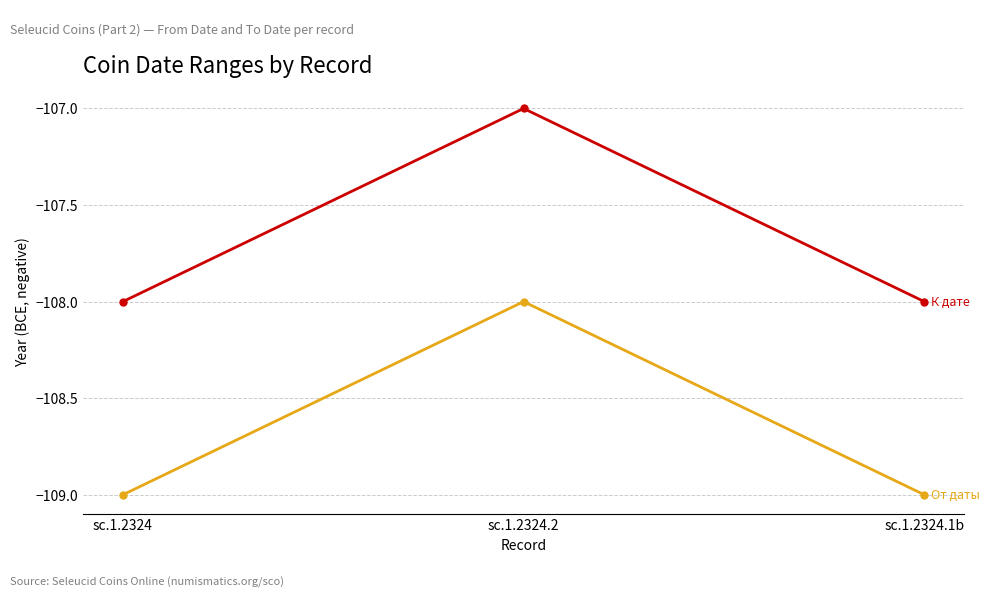

What position from the left is sc.1.2324.1b?

3